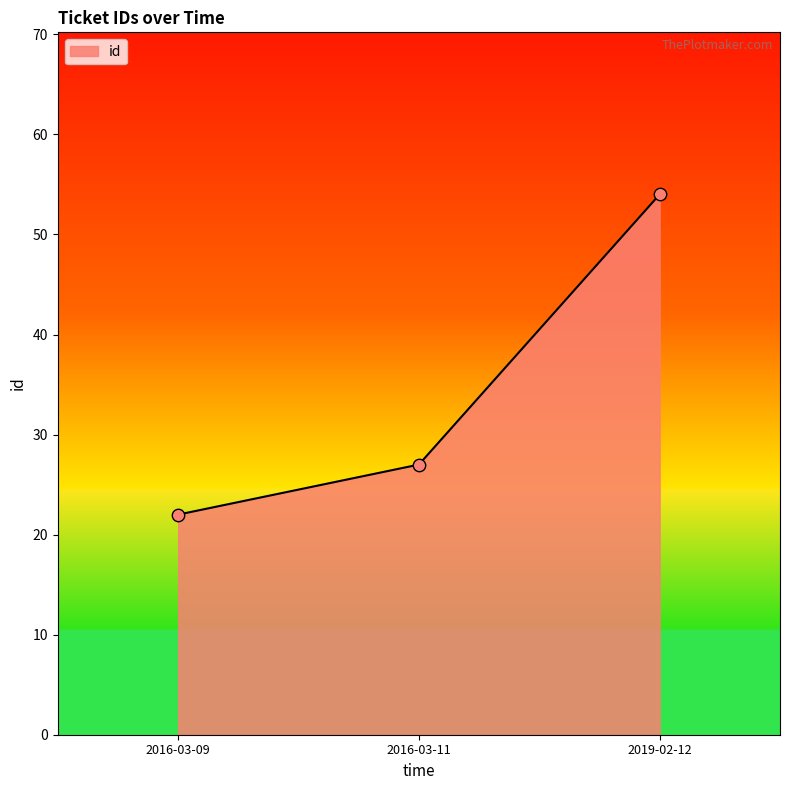

Approximately how many times larger is the value at 2016-03-11 compared to 2016-03-09?

1.2